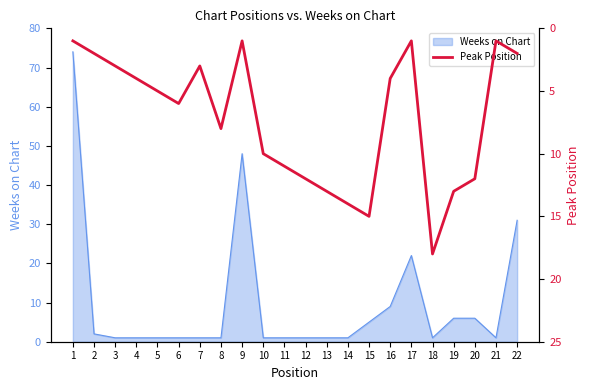

What is the maximum value for Weeks on Chart?

74